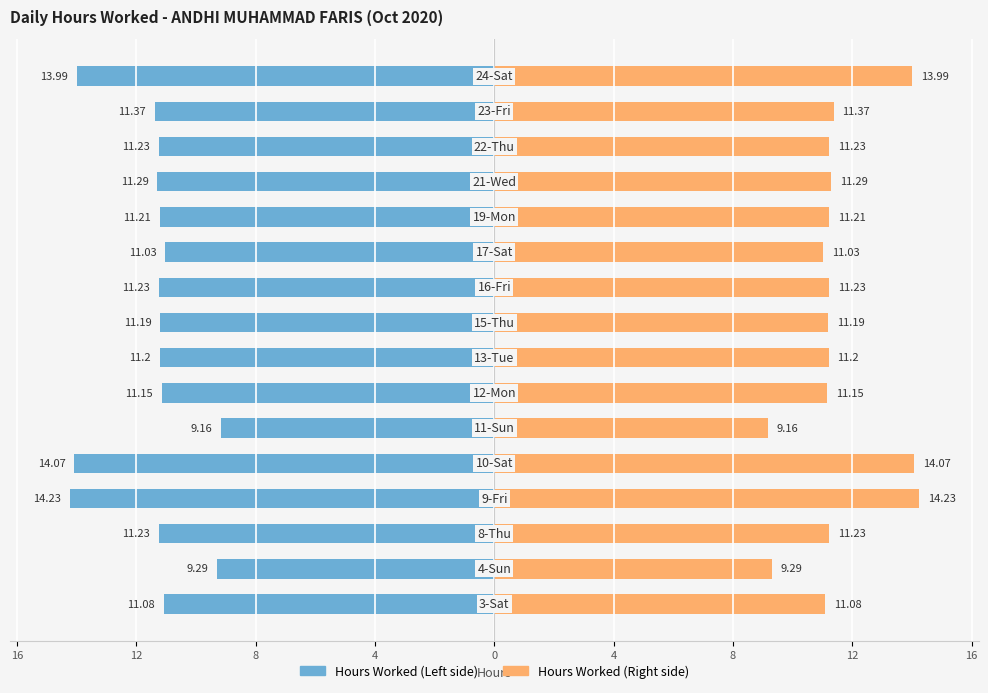

How many data points does each series have?

16